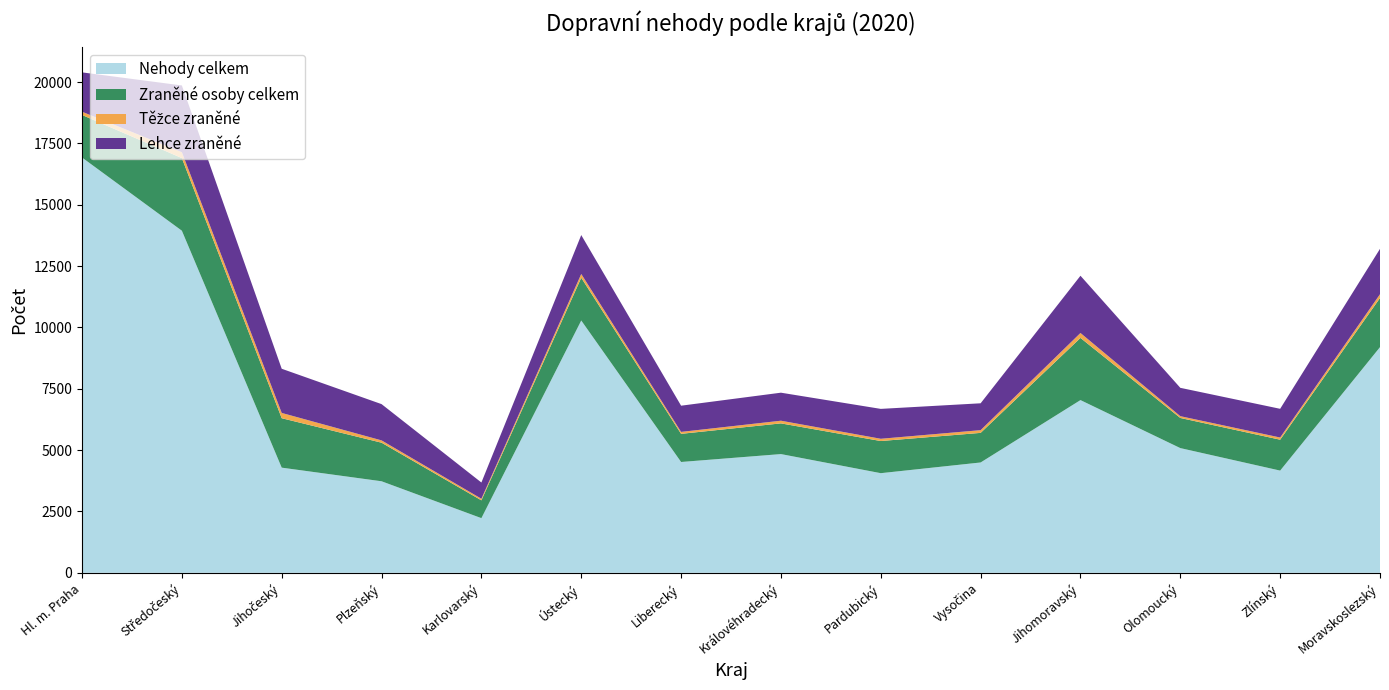

Reading left to right, extract all data points from this chart.

Nehody celkem: 16925	13942	4286	3731	2228	10283	4517	4839	4061	4497	7039	5083	4166	9197
Zraněné osoby celkem: 1735	2960	2015	1572	726	1741	1147	1251	1310	1206	2534	1228	1259	2003
Těžce zraněné: 131	239	215	94	65	155	79	109	92	111	201	73	89	154
Lehce zraněné: 1604	2721	1800	1478	661	1586	1068	1142	1218	1095	2333	1155	1170	1849